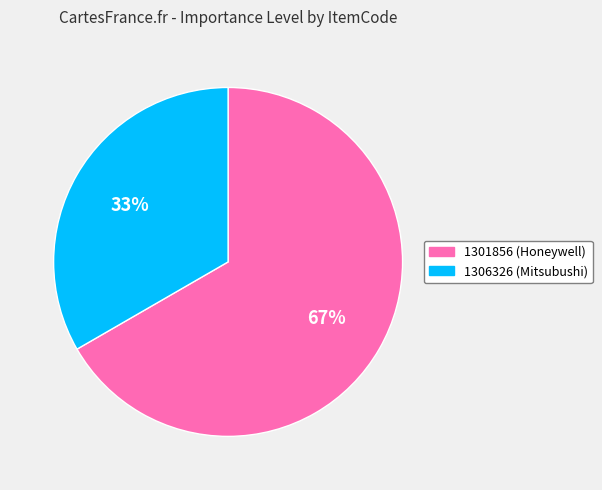

The 1306326 slice represents 33% of the pie. True or false?

True